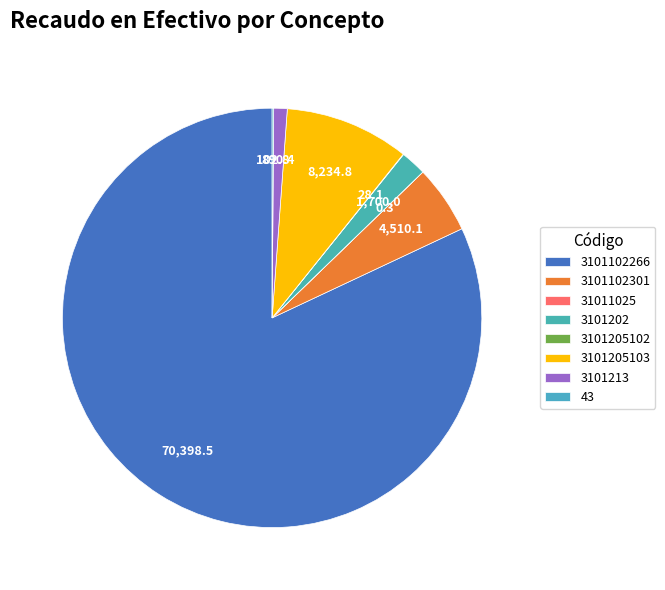

The 3101213 slice represents 8% of the pie. True or false?

False